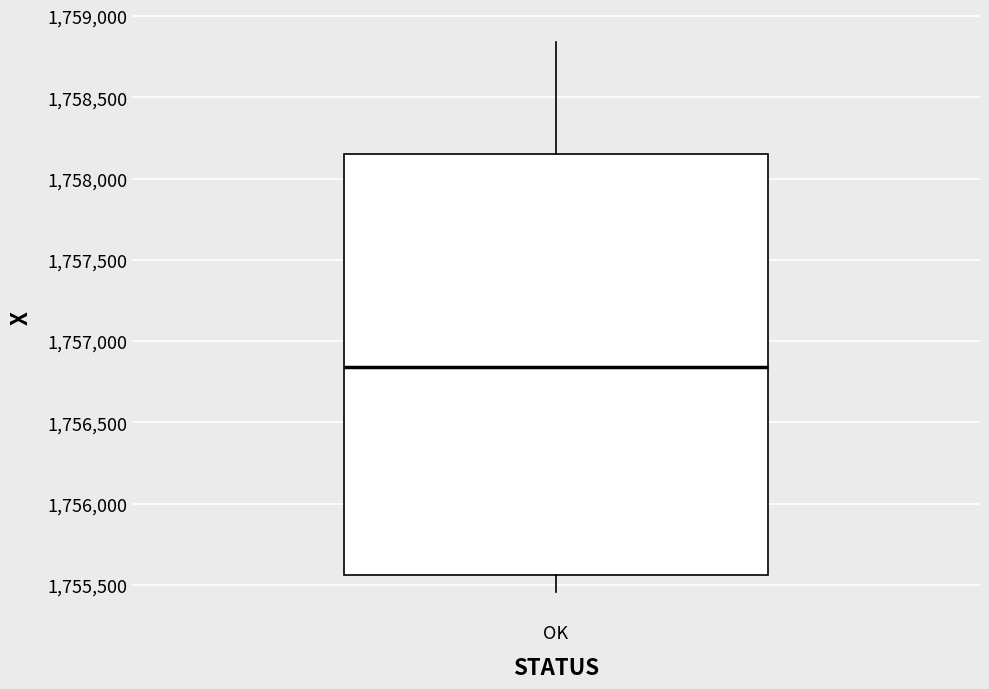

Where does the lower whisker of the box for OK end on the y-axis? The values are not printed on the chart, so give them approximately, as read against the axis.

1755450